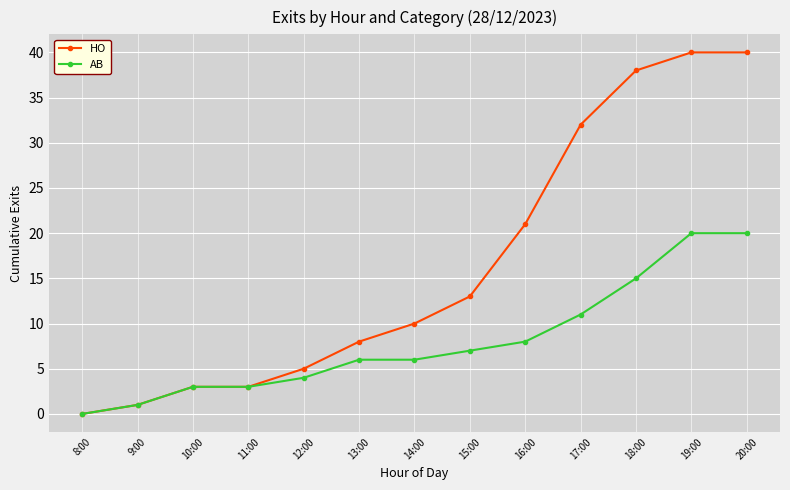

How many values in AB are above zero?

12